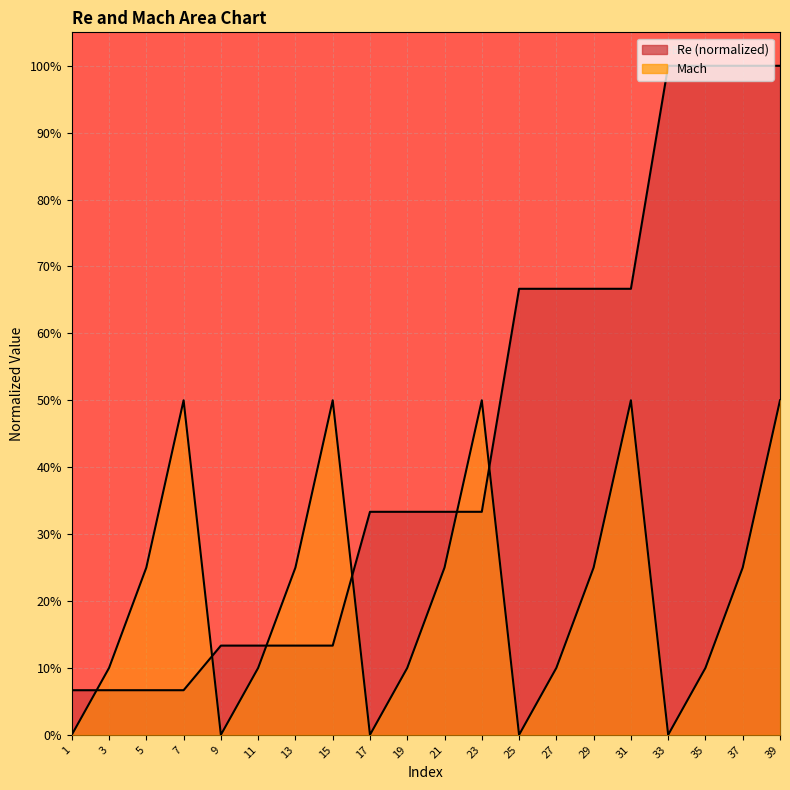

How many interior local peaks does the Mach series have?

4